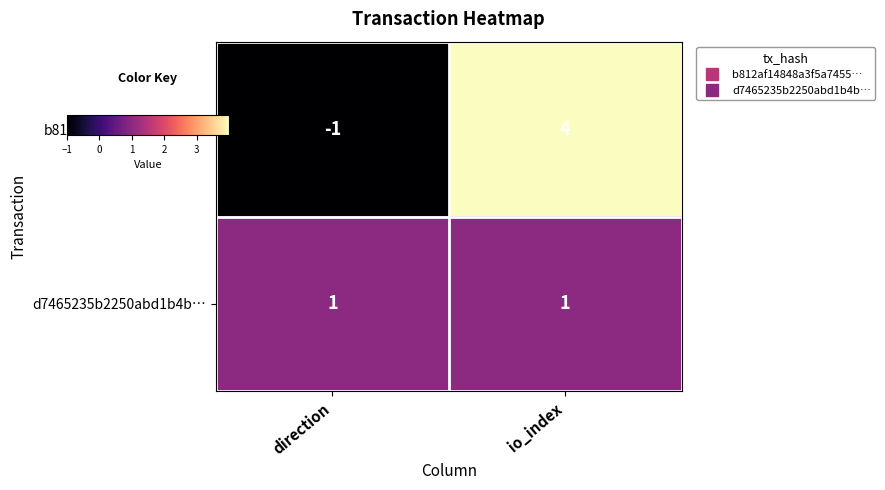

List the series in order of their peak value, lowest first.

d7465235b2250abd1b4b…, b812af14848a3f5a7455…